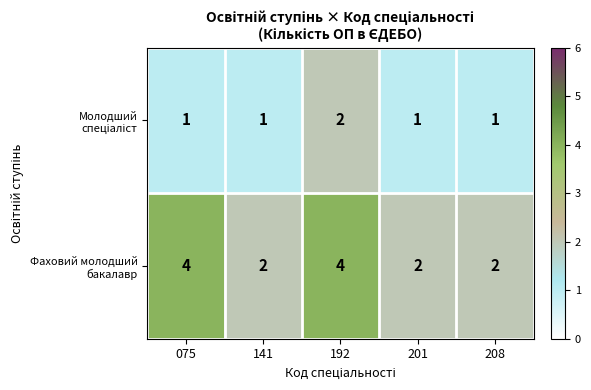

At which category is the sum across all series the highest?

192